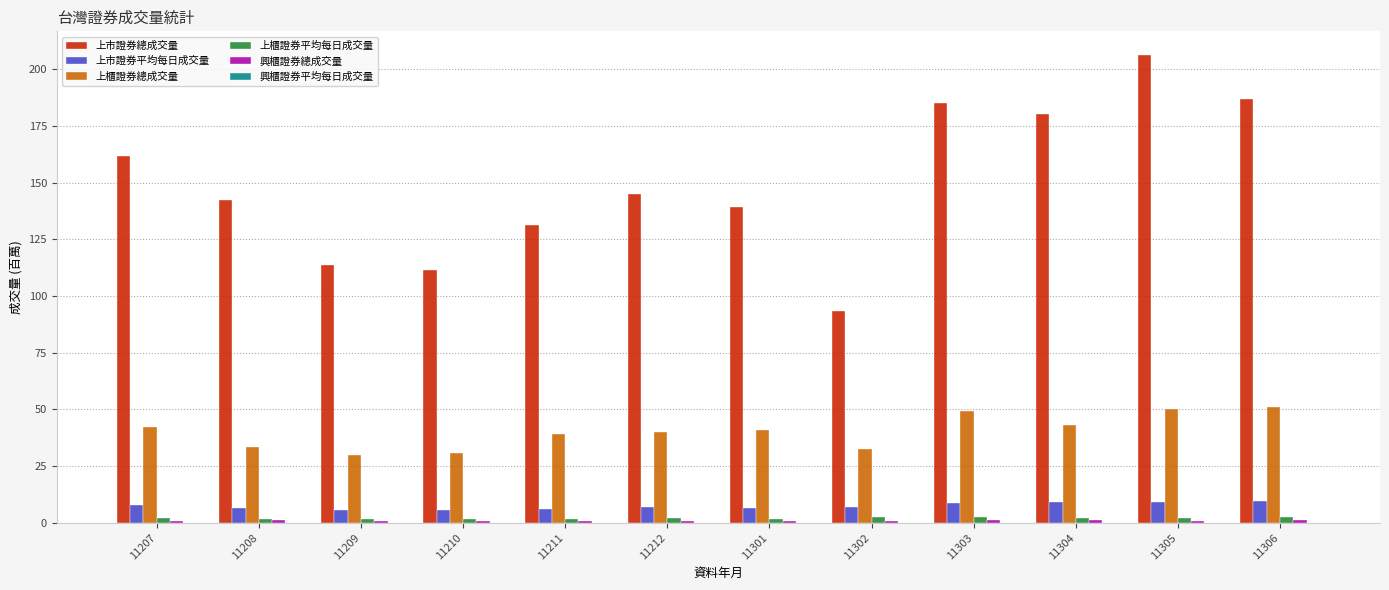

Where does the 上市證券總成交量 series first go above 144?

11207